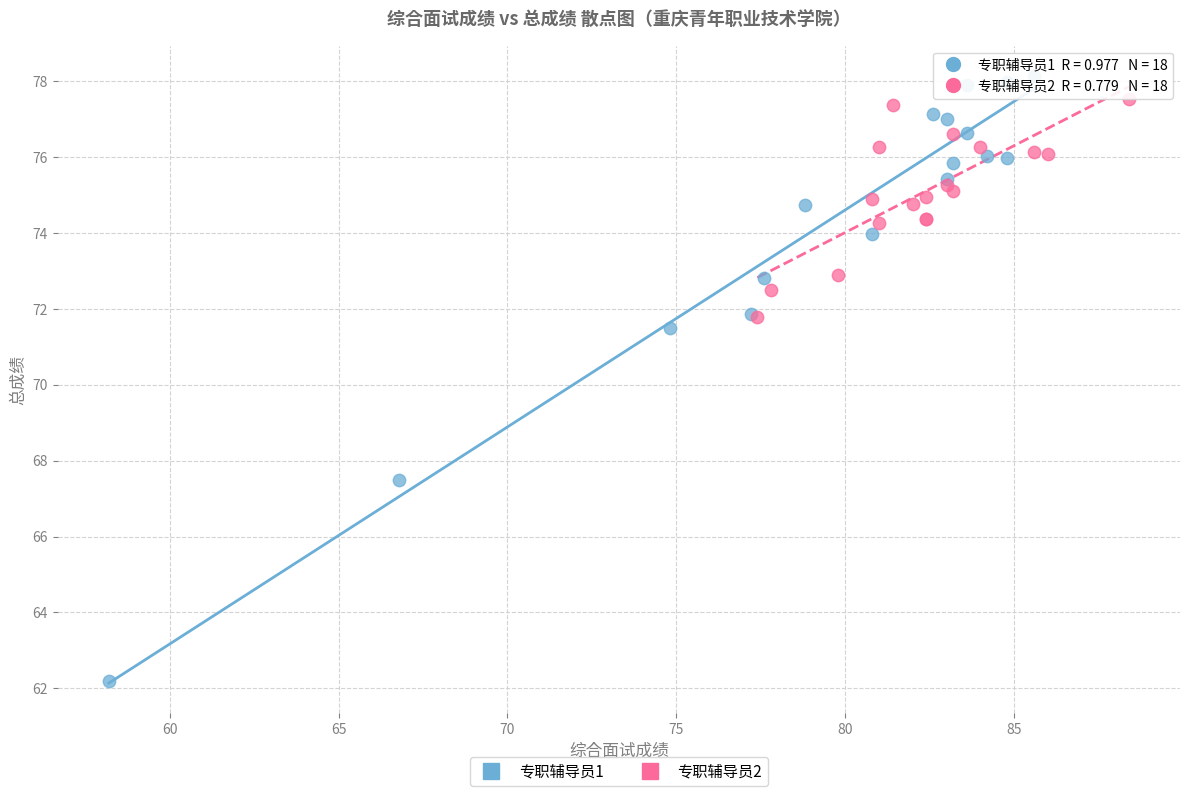

Which series has the largest Y range (max minus min)?

专职辅导员1